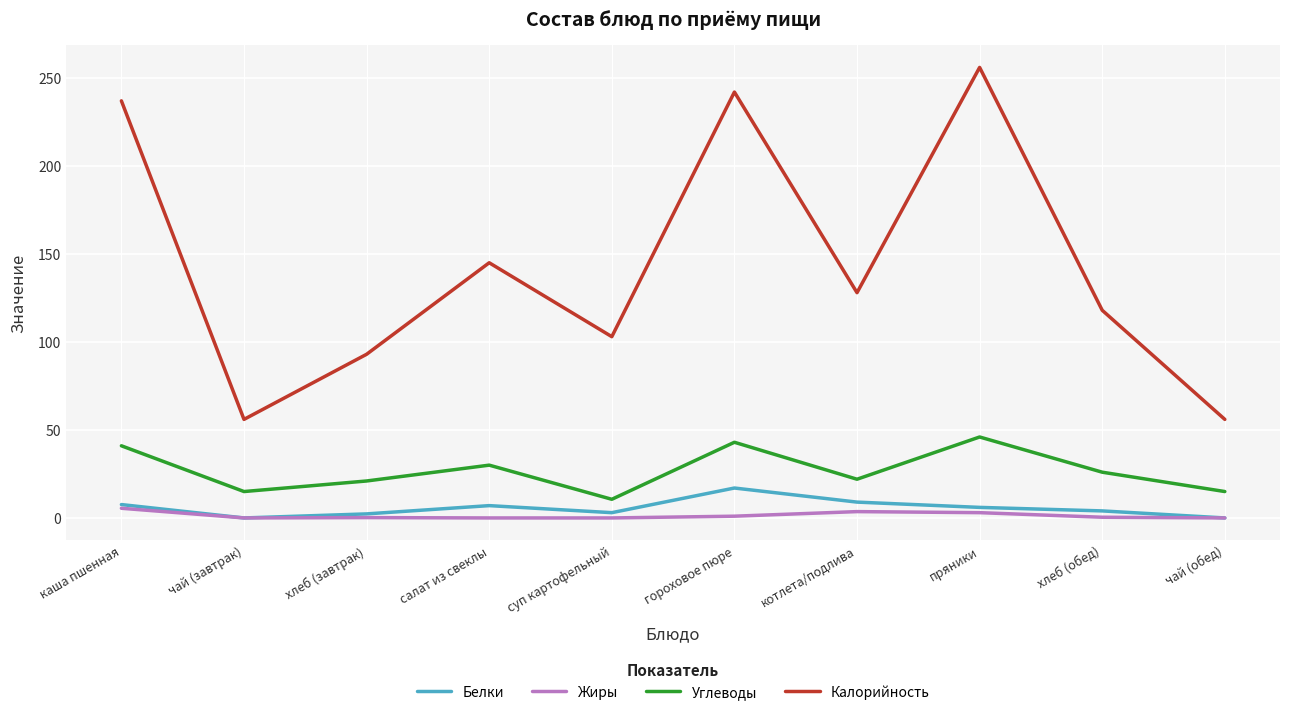

True or false: Углеводы and Калорийность cross at least once.

False